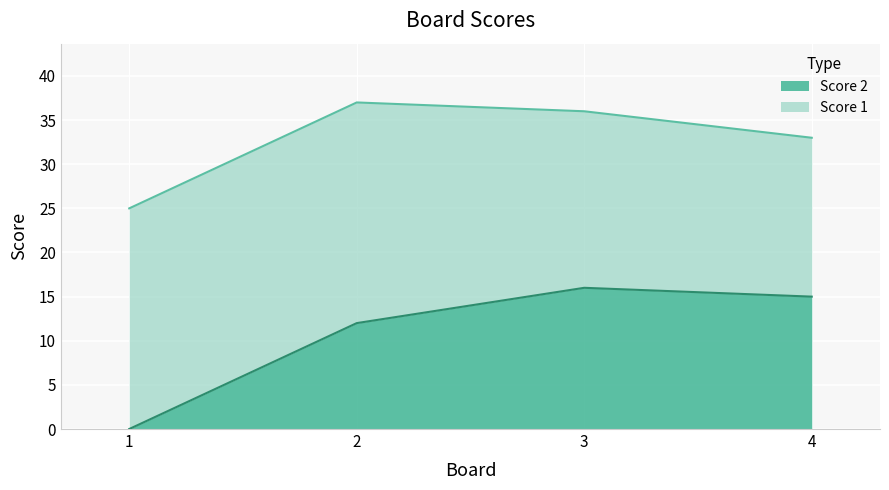

True or false: there are more than 2 points higher than both neighbors.

False